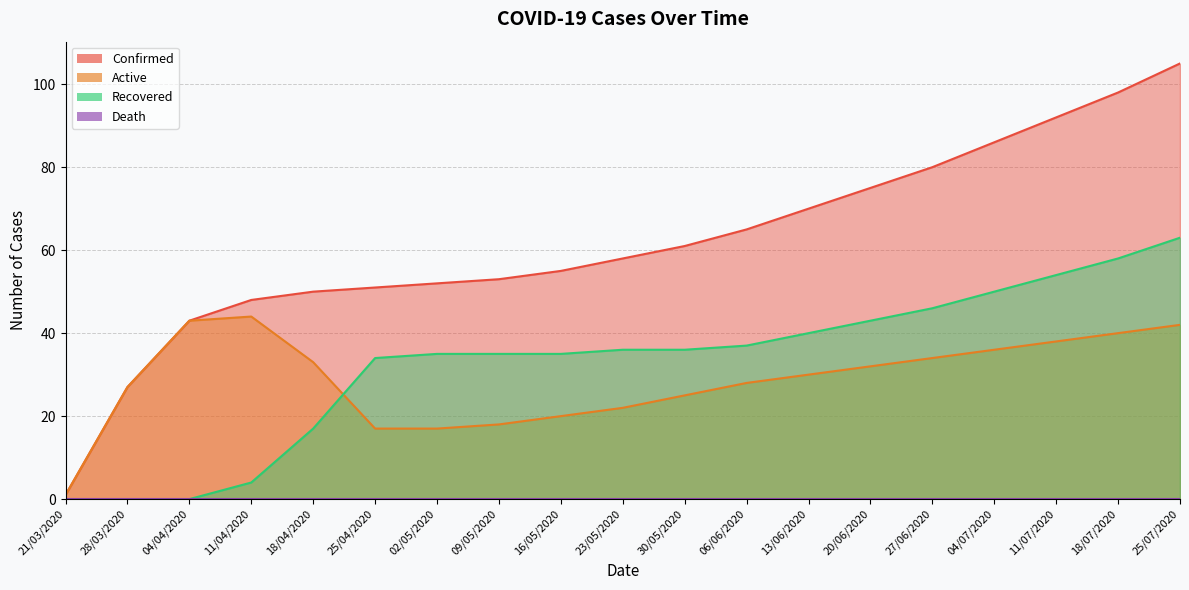

True or false: Recovered has more than 0 points higher than both neighbors.

False